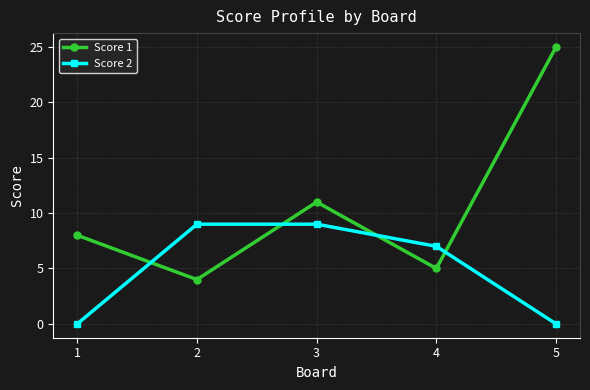

What is the difference between the maximum and minimum values in the Score 2 series?

9